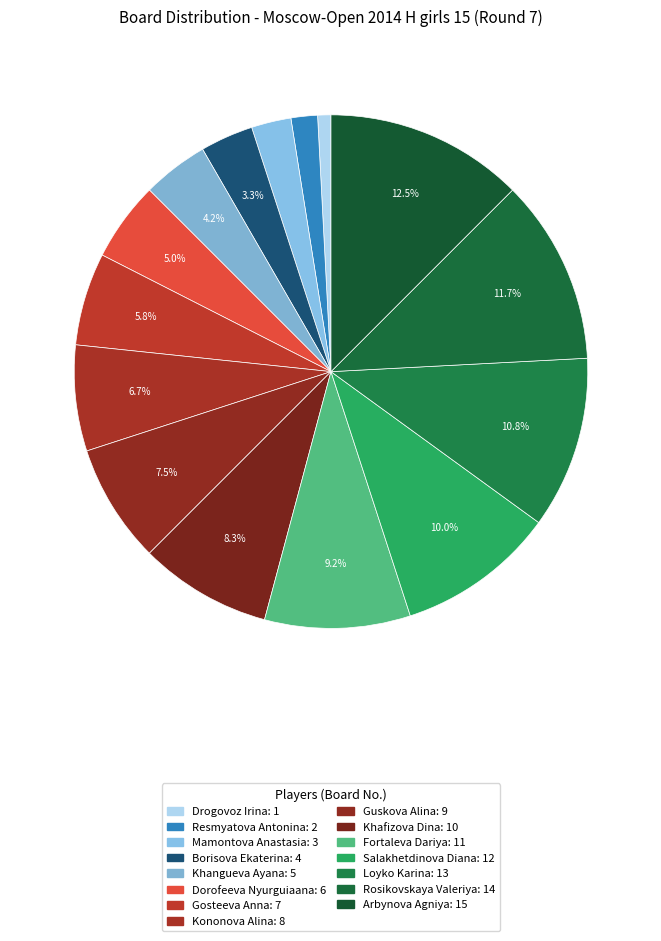

Is there a majority slice in this chart?

No